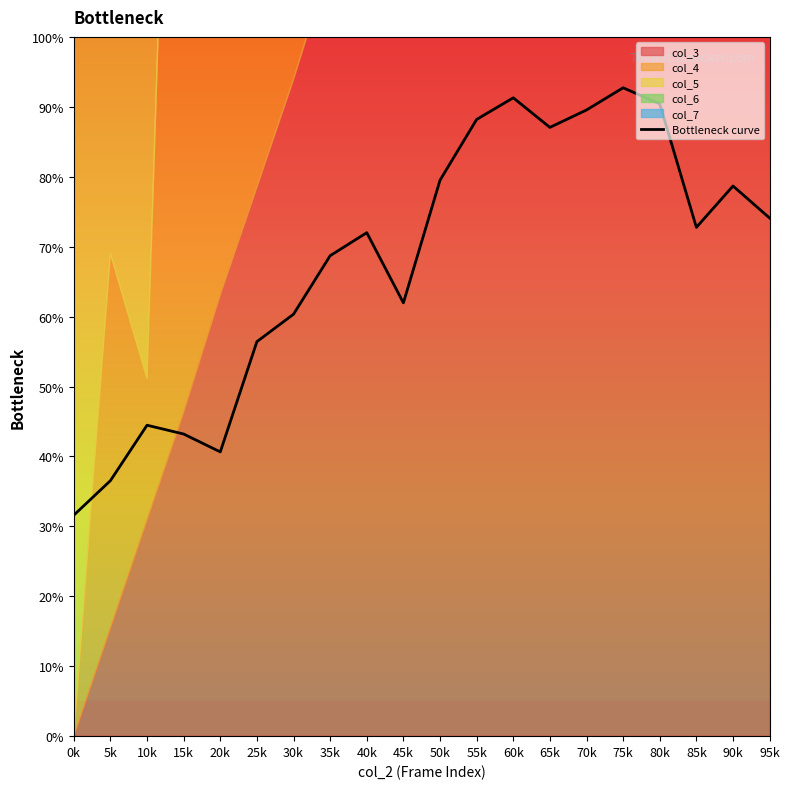

What is the minimum value shown in the chart?

31.6